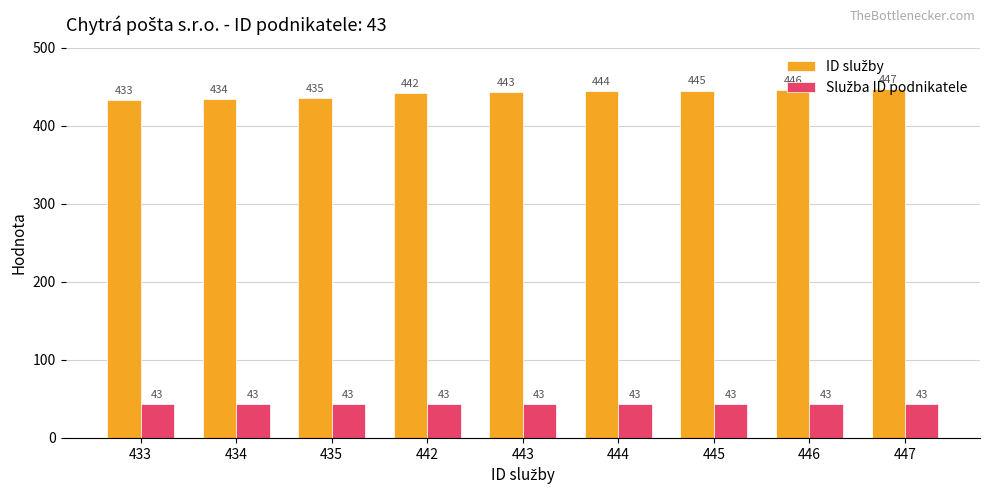

At which category is the sum across all series the highest?

447